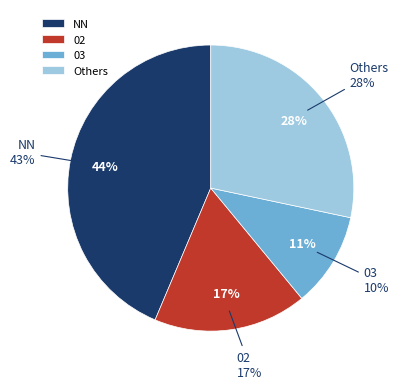

Which category has the biggest portion of the pie?

NN